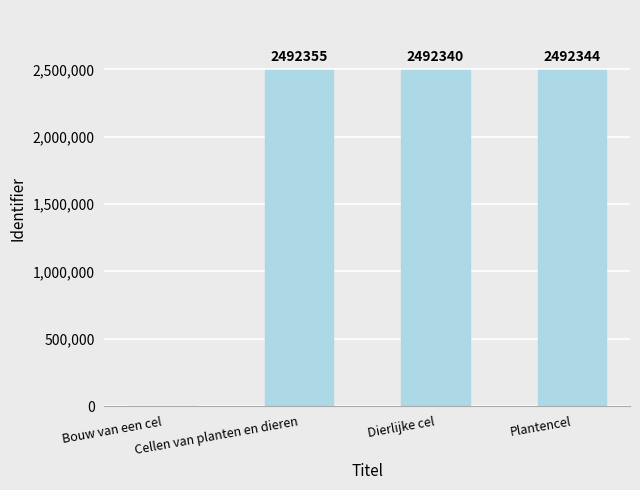

Is it true that the value at Dierlijke cel is 4290822?

False